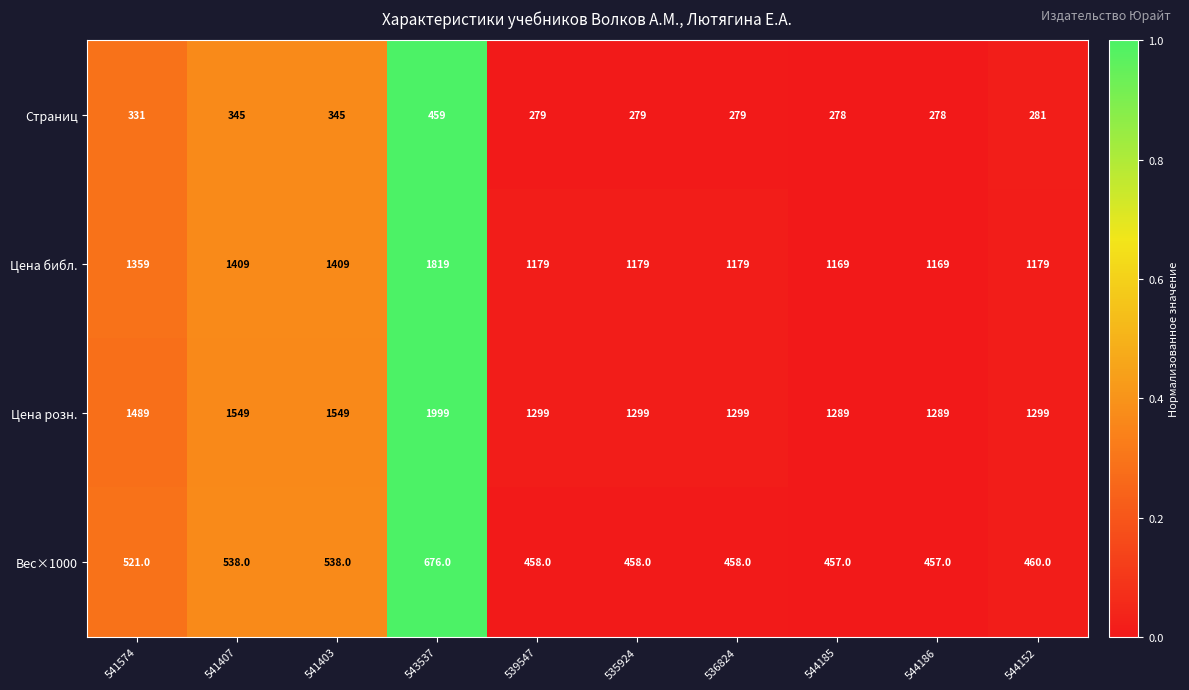

At which category is the sum across all series the highest?

543537